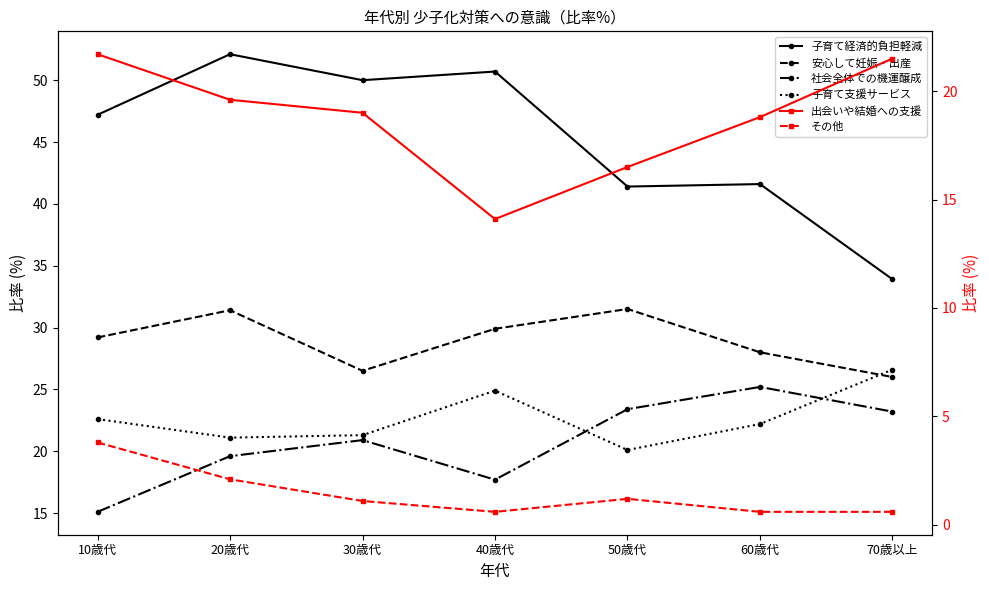

Which has a higher value, 20歳代 or 30歳代?

20歳代